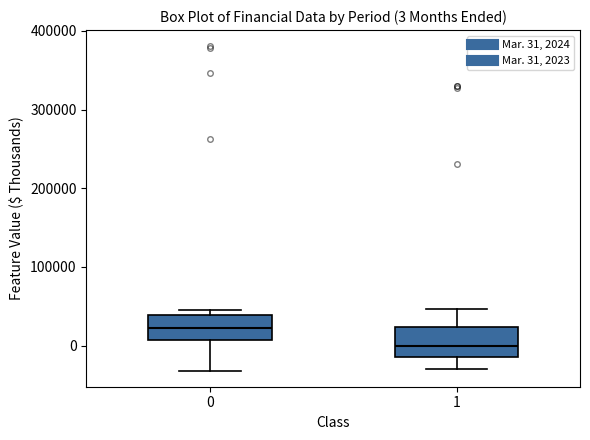

Which box has the highest median line?

0